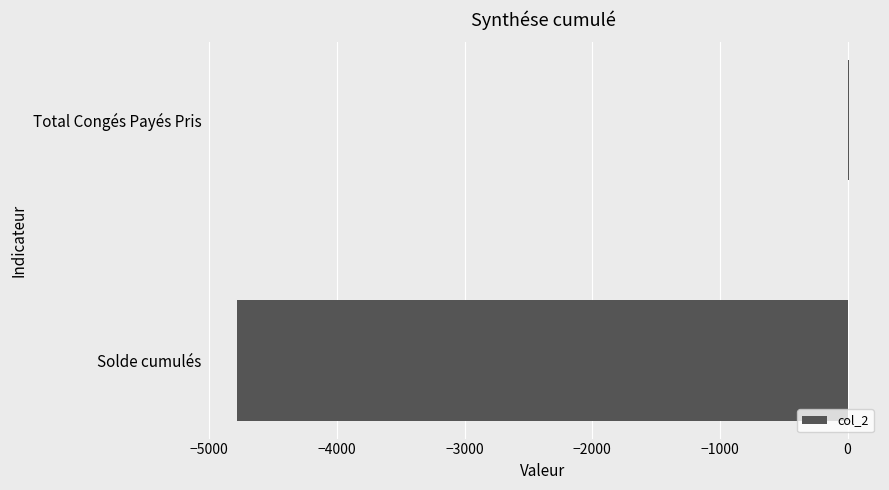

Where is the data nearest to the value -2385?

Total Congés Payés Pris